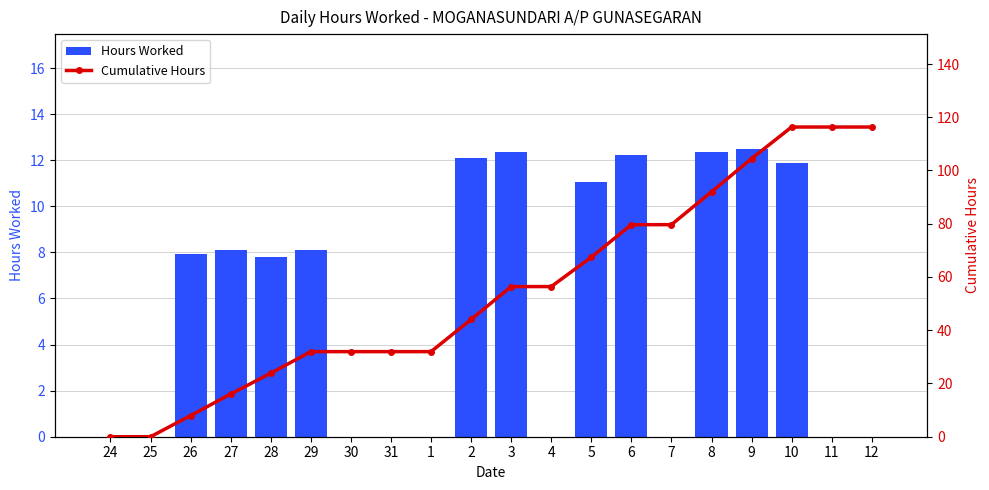

Rank the series at 8 from highest to lowest value.

Cumulative Hours, Hours Worked